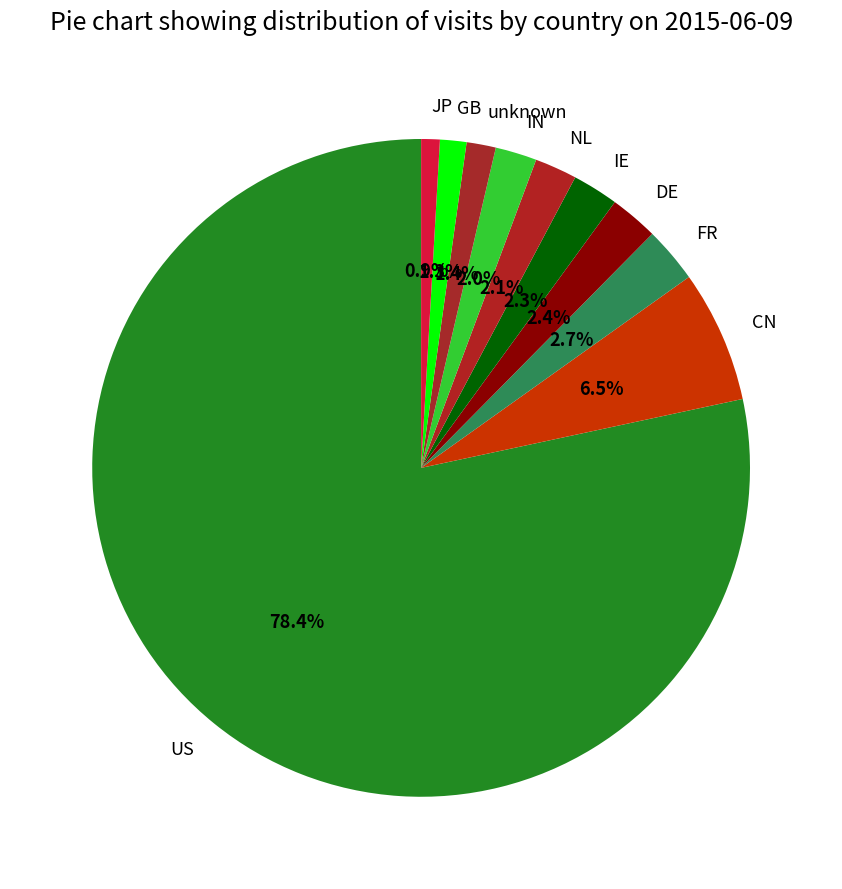

What is the largest slice in the pie chart?

US